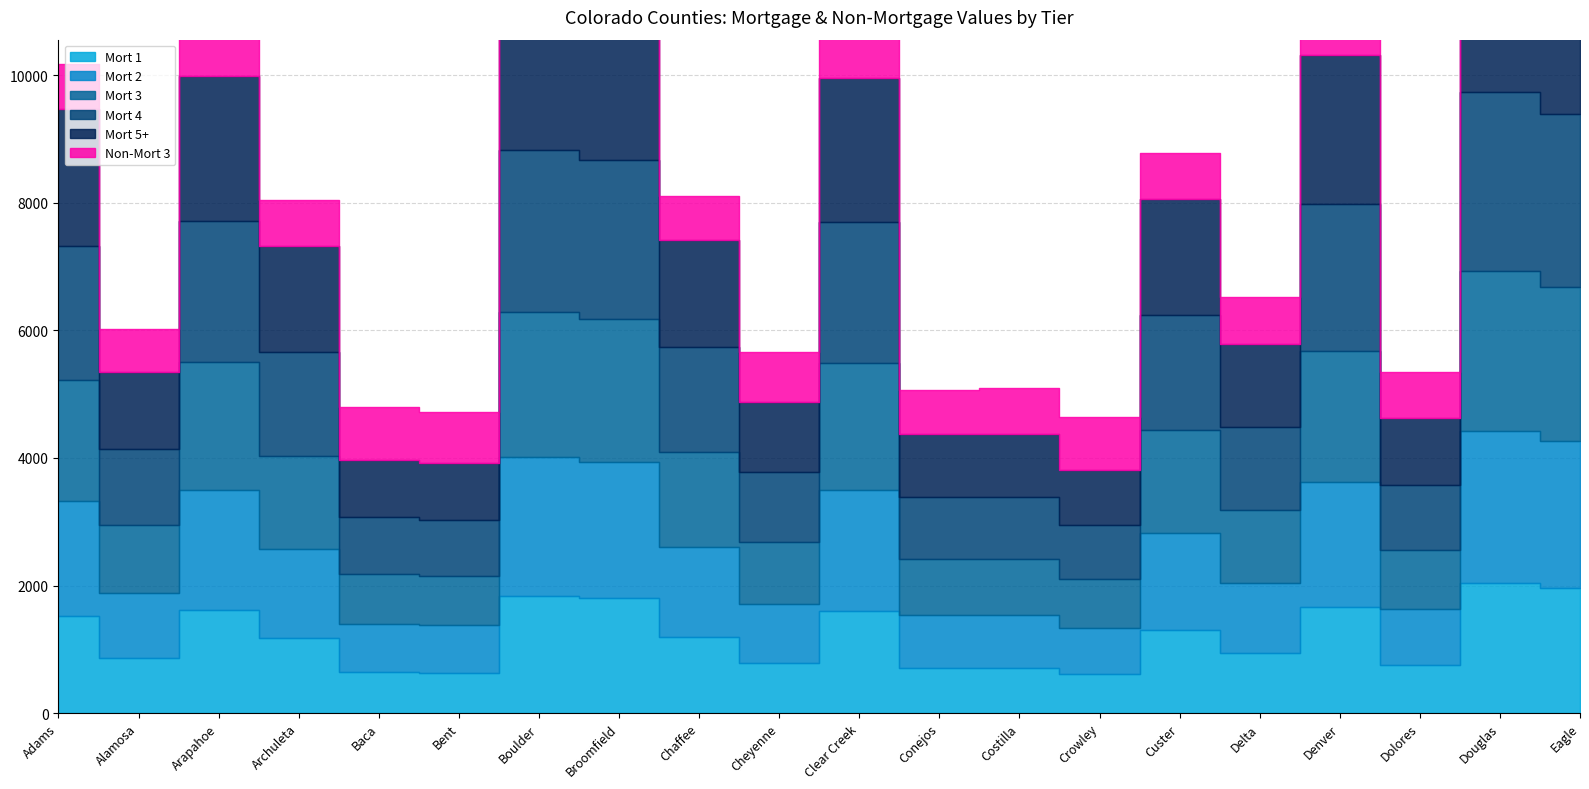

Does the chart have visible grid lines?

Yes